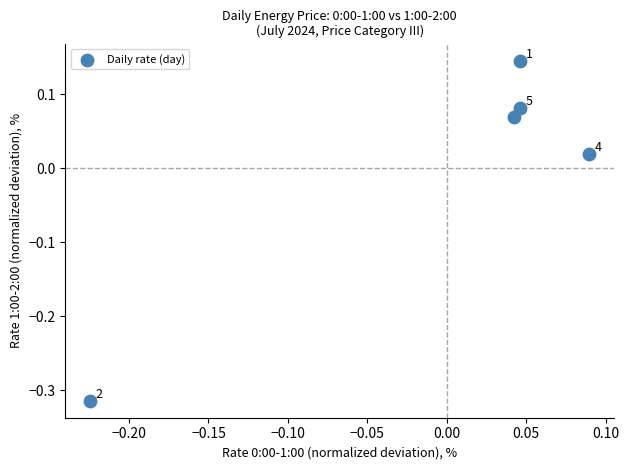

What is the range of X values (max minus min)?

0.3